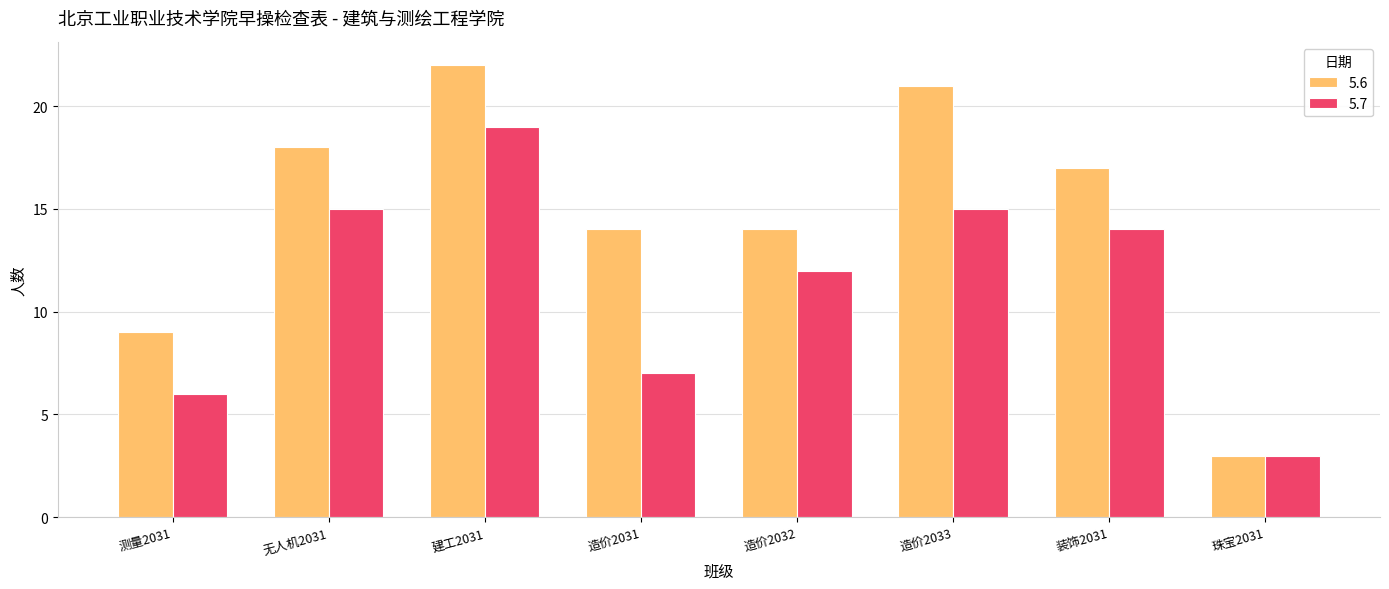

How many bars are there in total?

16